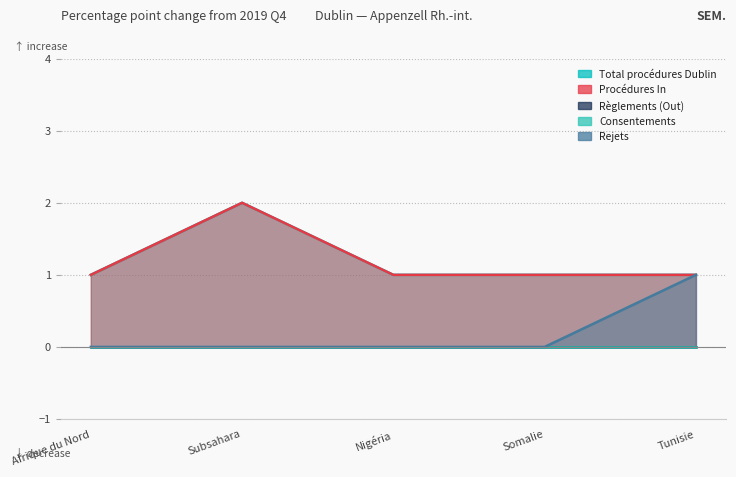

Which has a higher value, Afrique du Nord or Somalie?

Afrique du Nord